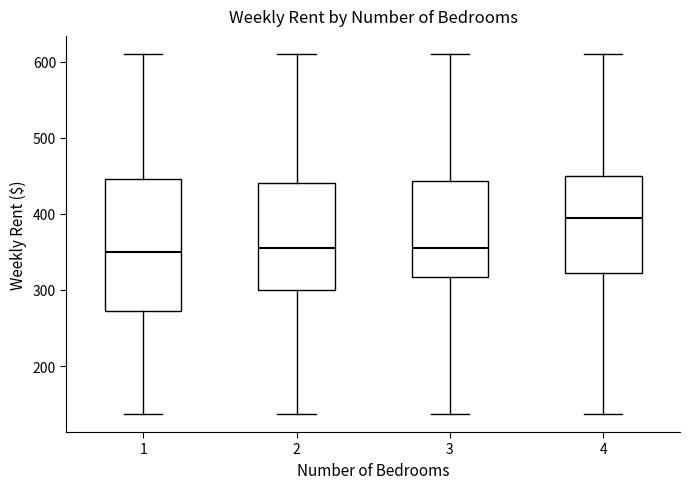

Where does the lower whisker of the box at x = 2 end on the y-axis? The values are not printed on the chart, so give them approximately, as read against the axis.

140